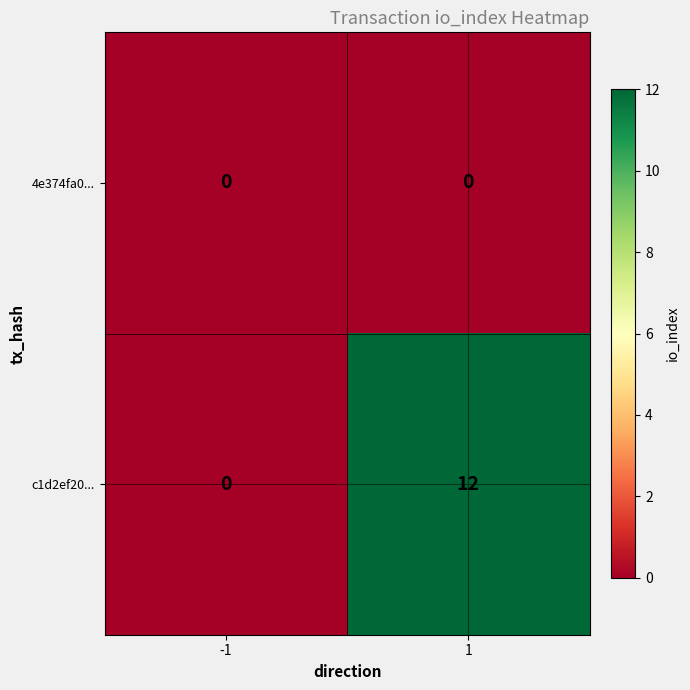

Is it true that 4e374fa0... equals 0 at 1?

True